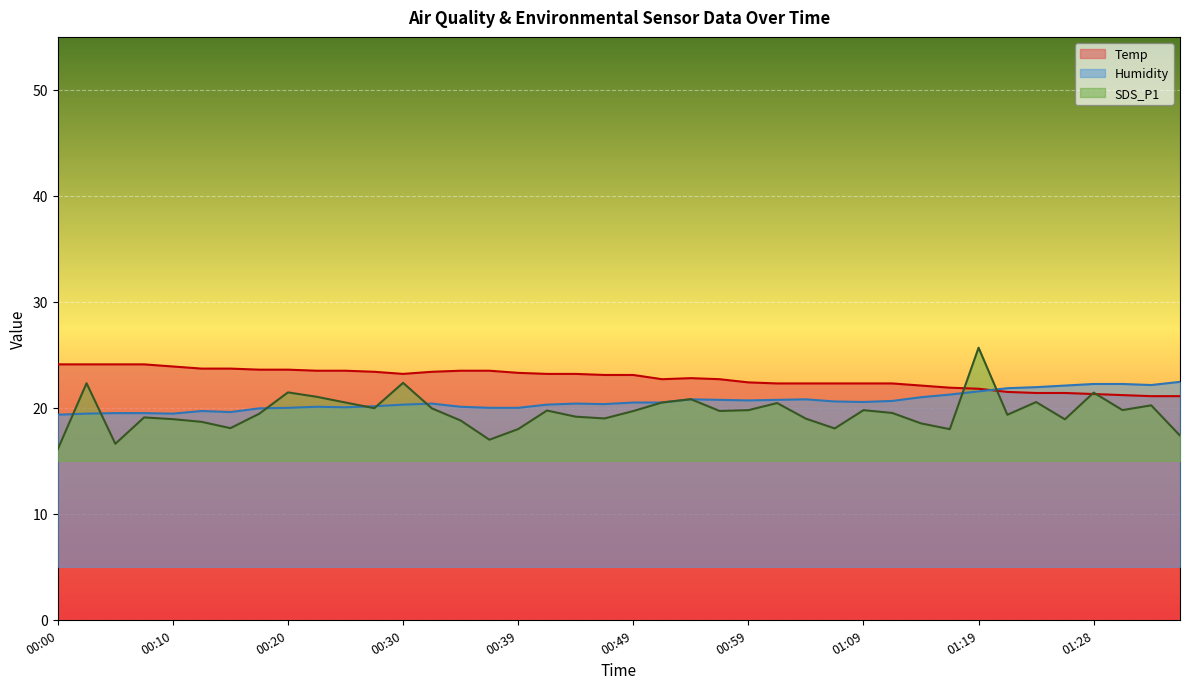

Rank the series by their average value, from lowest to highest.

SDS_P1, Humidity, Temp